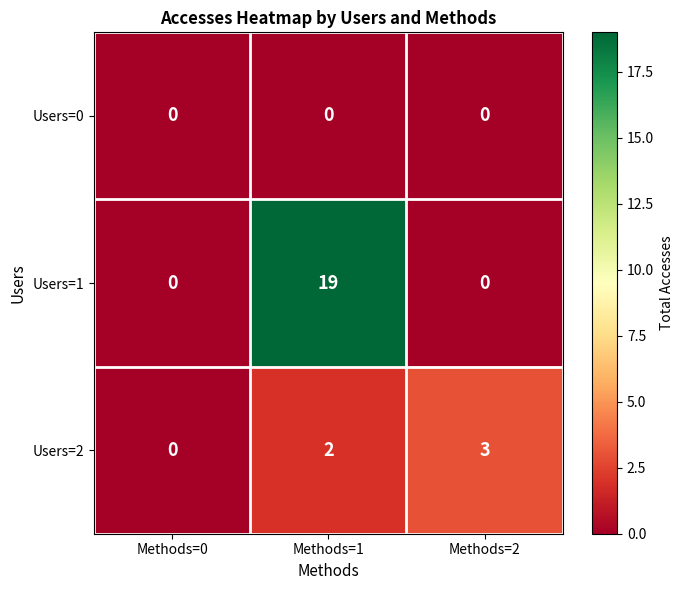

Which series has the largest total across all categories?

Users=1